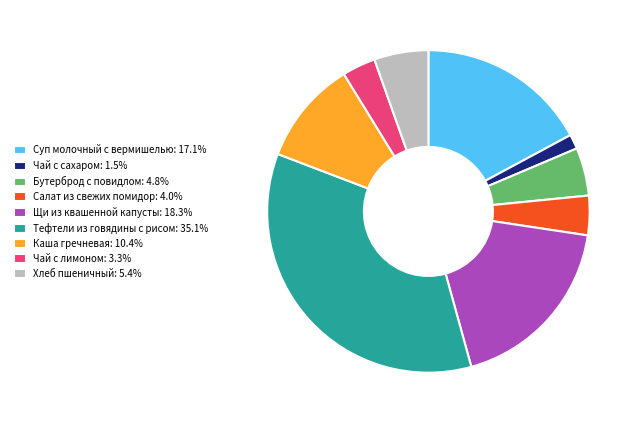

Is there a majority slice in this chart?

No